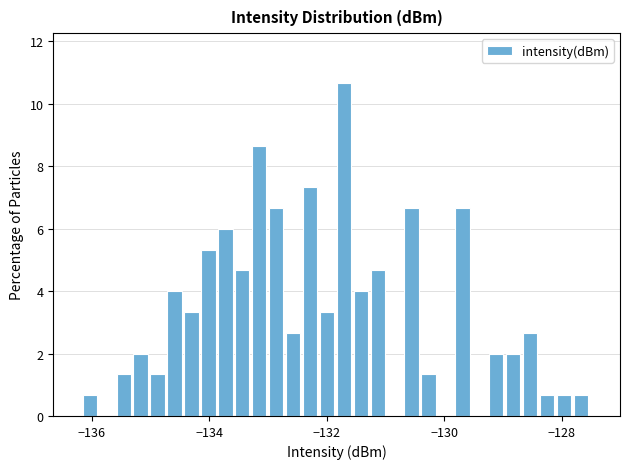

Read against the x-axis, roughly where is the centre of the tallest bar?

-131.8